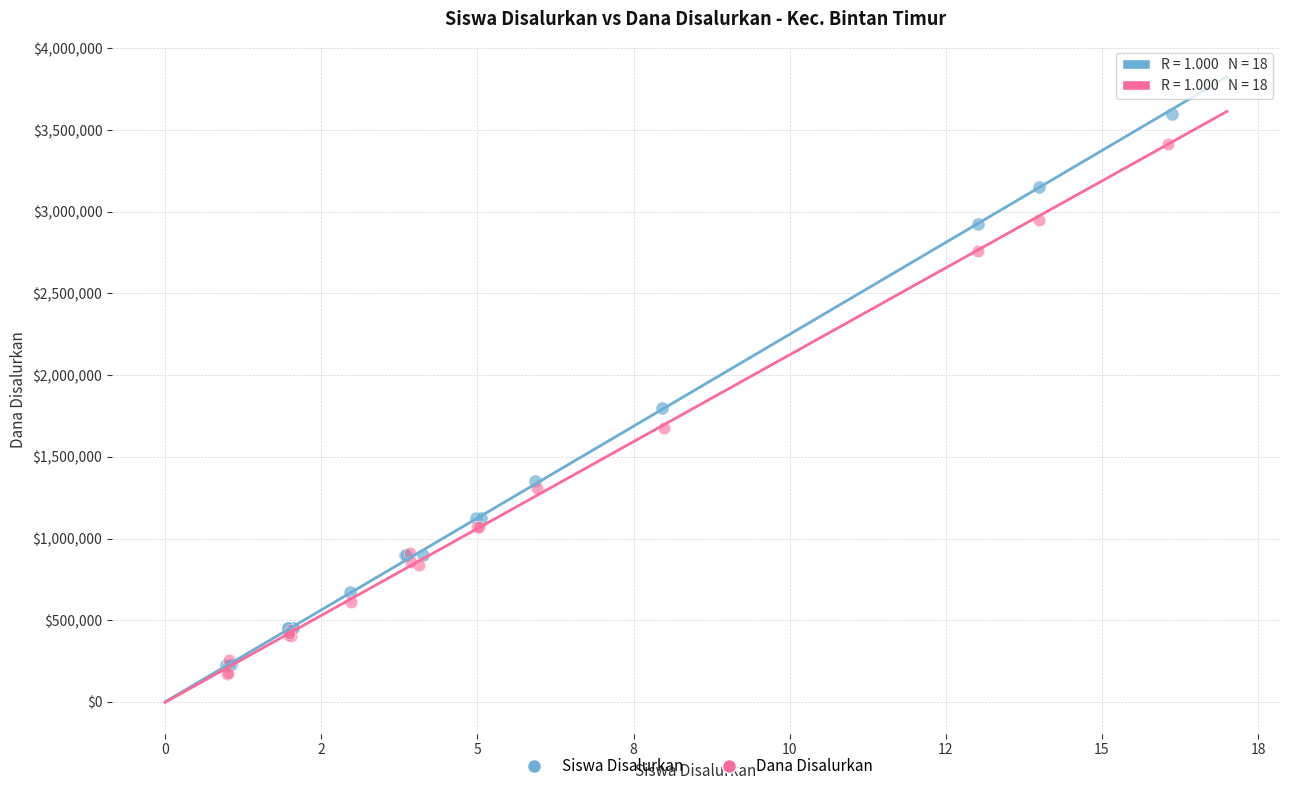

Which series contains the highest Y value?

Siswa Disalurkan